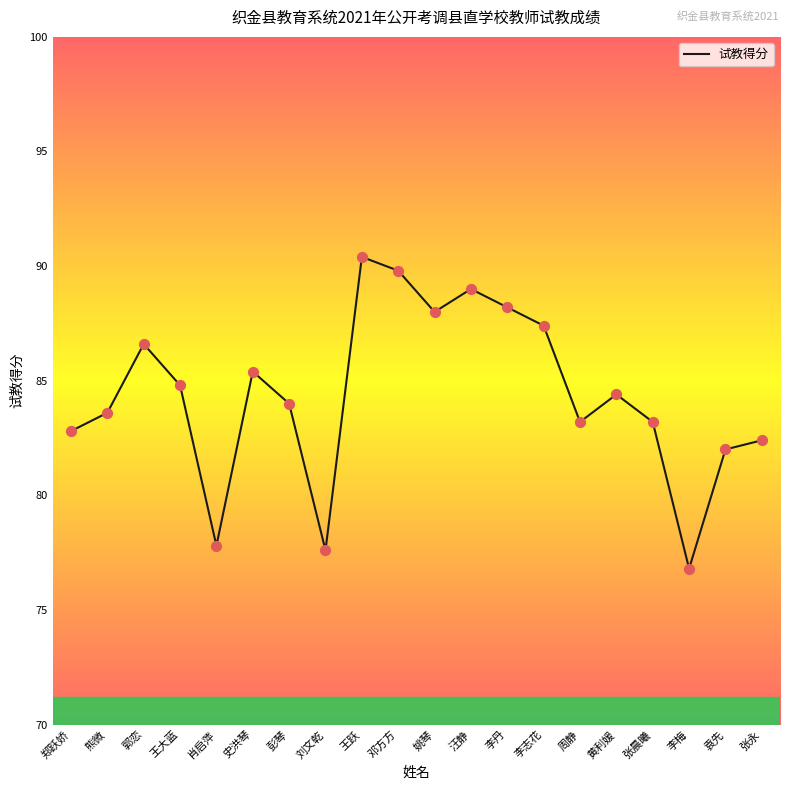

Which has a higher value, 肖启萍 or 姚琴?

姚琴